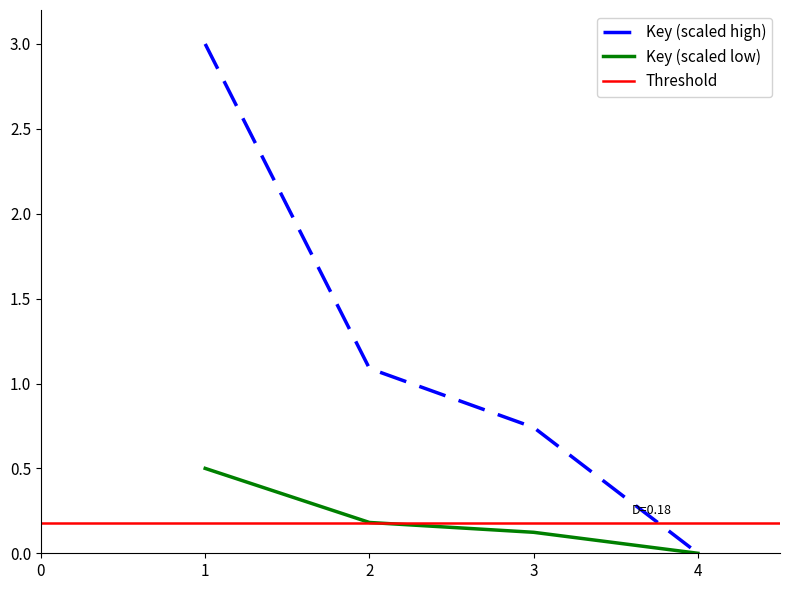

Is it true that the value at 2 is 0.2?

True